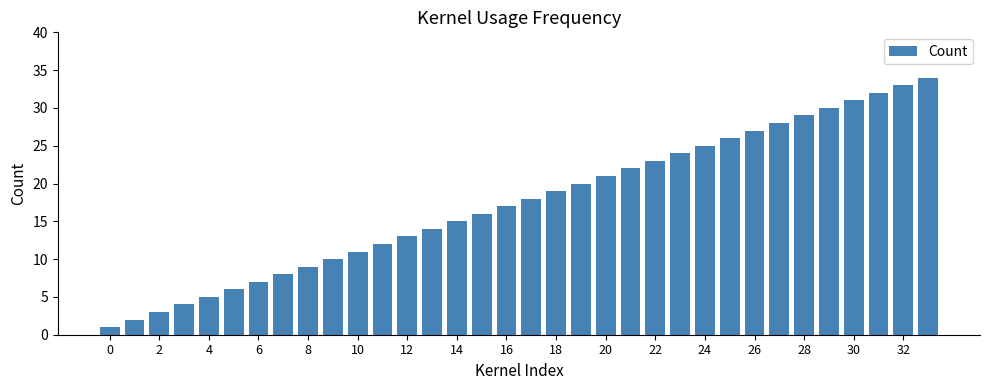

What is the difference between the maximum and second lowest values?

32